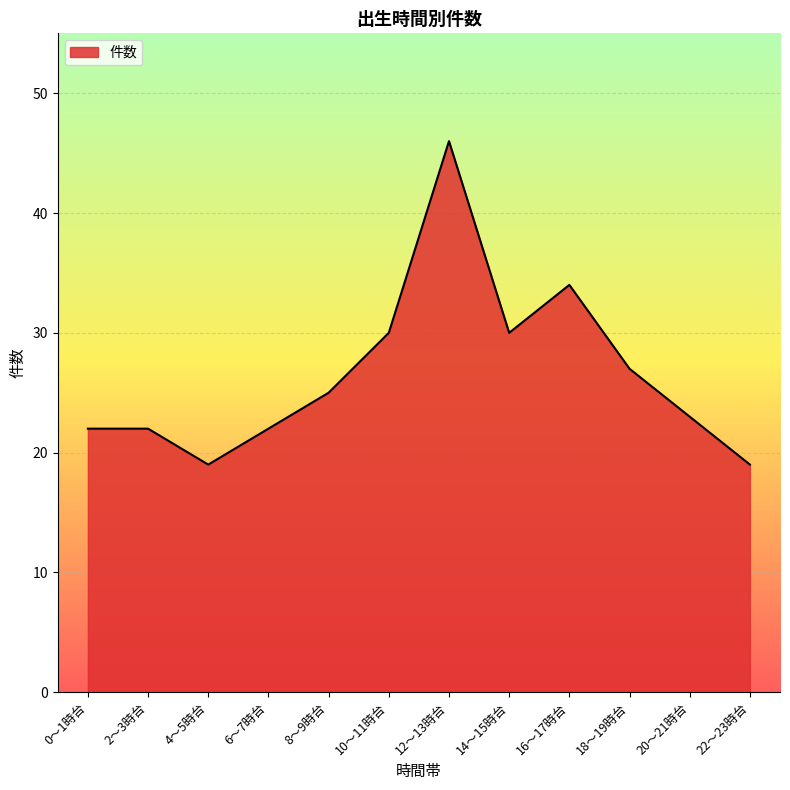

What is the average value?

27